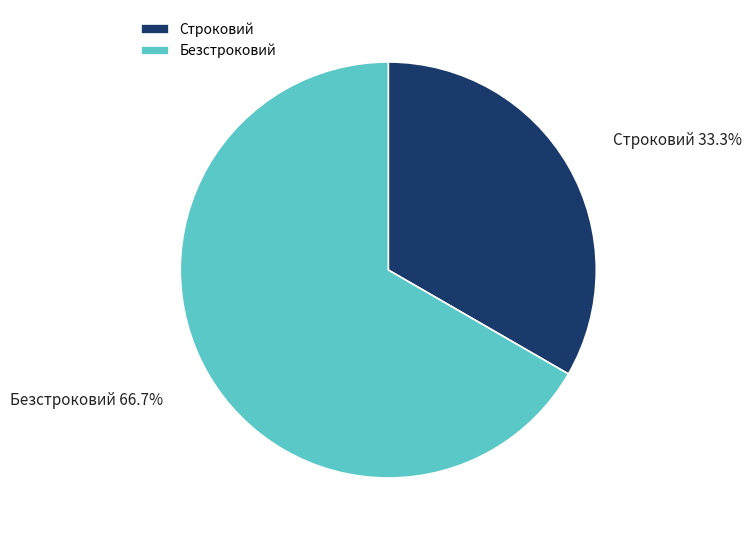

Combined, do Строковий and Безстроковий account for over 50%?

Yes